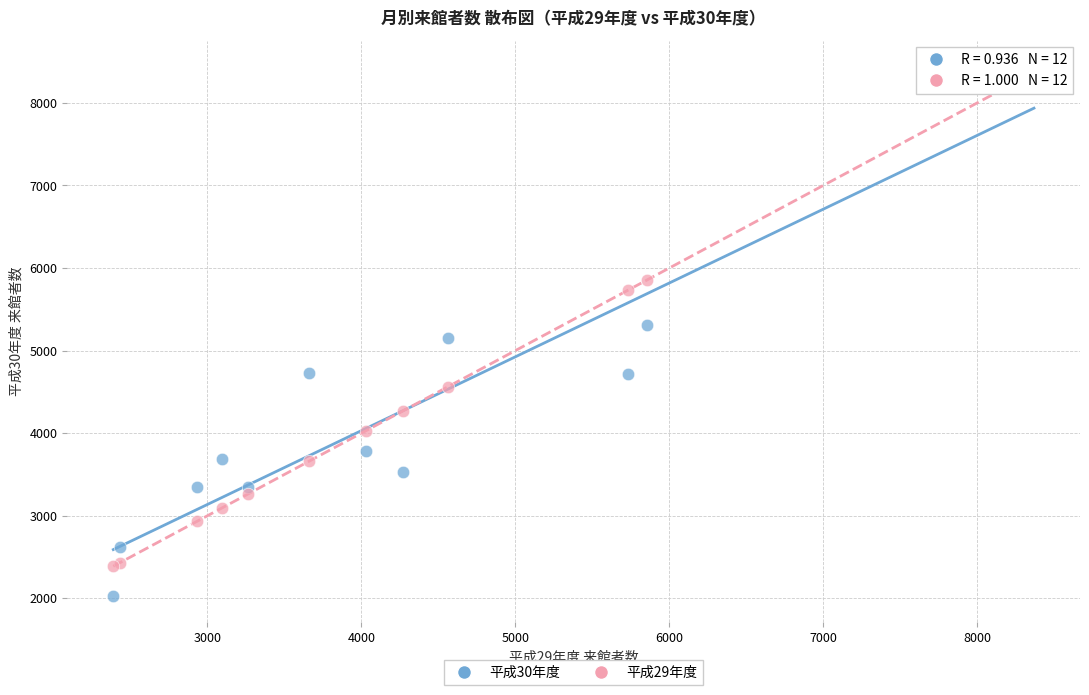

What are all the series names shown in the legend?

平成30年度, 平成29年度